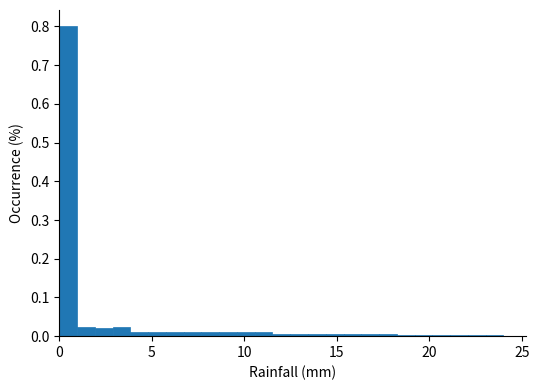

Read against the x-axis, roughly where is the centre of the tallest bar?

0.5